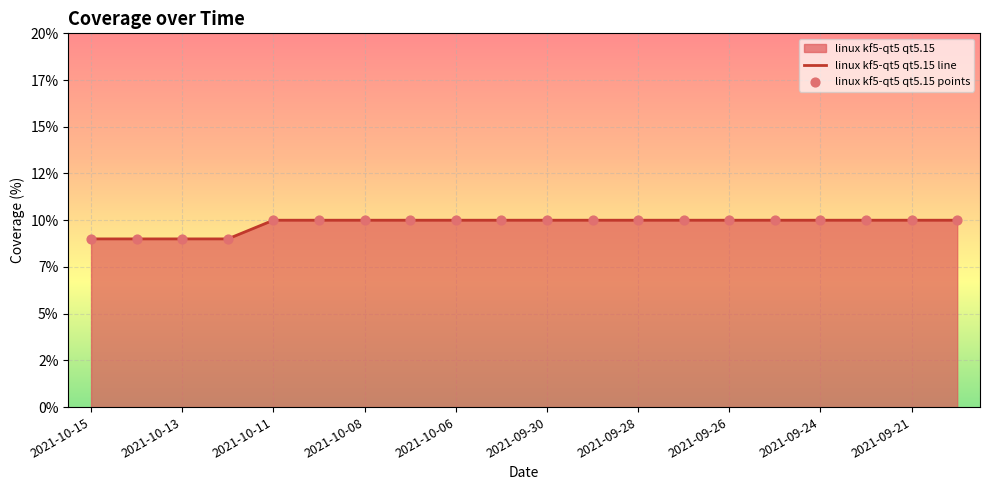

At how many categories does at least one series exceed 9?

16